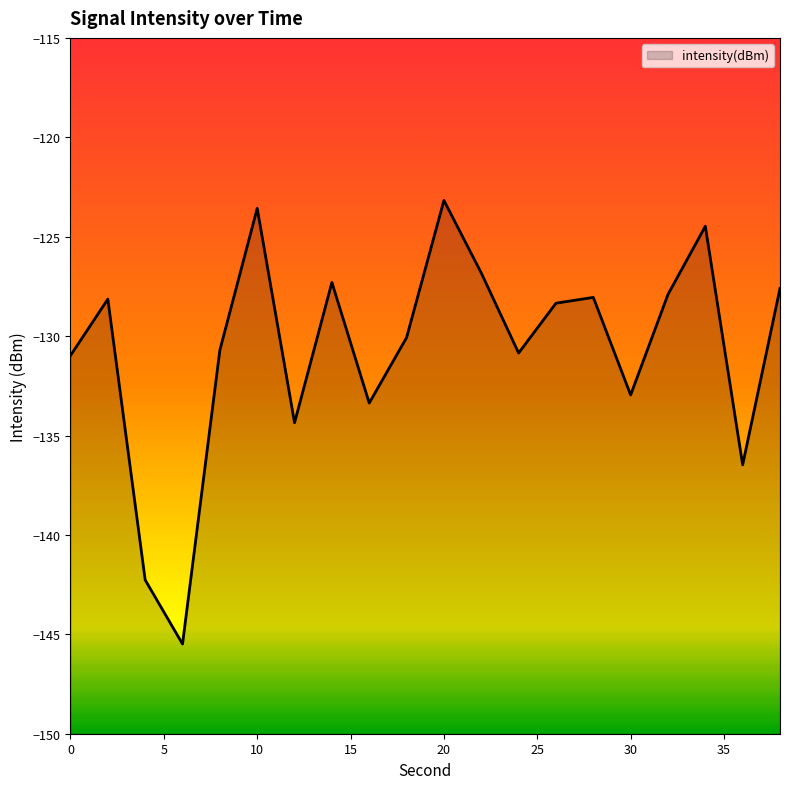

True or false: the data has more than 2 interior local peaks.

True